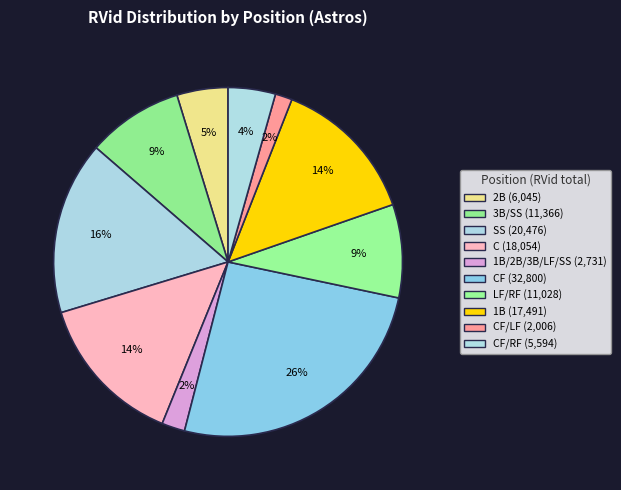

How many slices are in this pie chart?

10